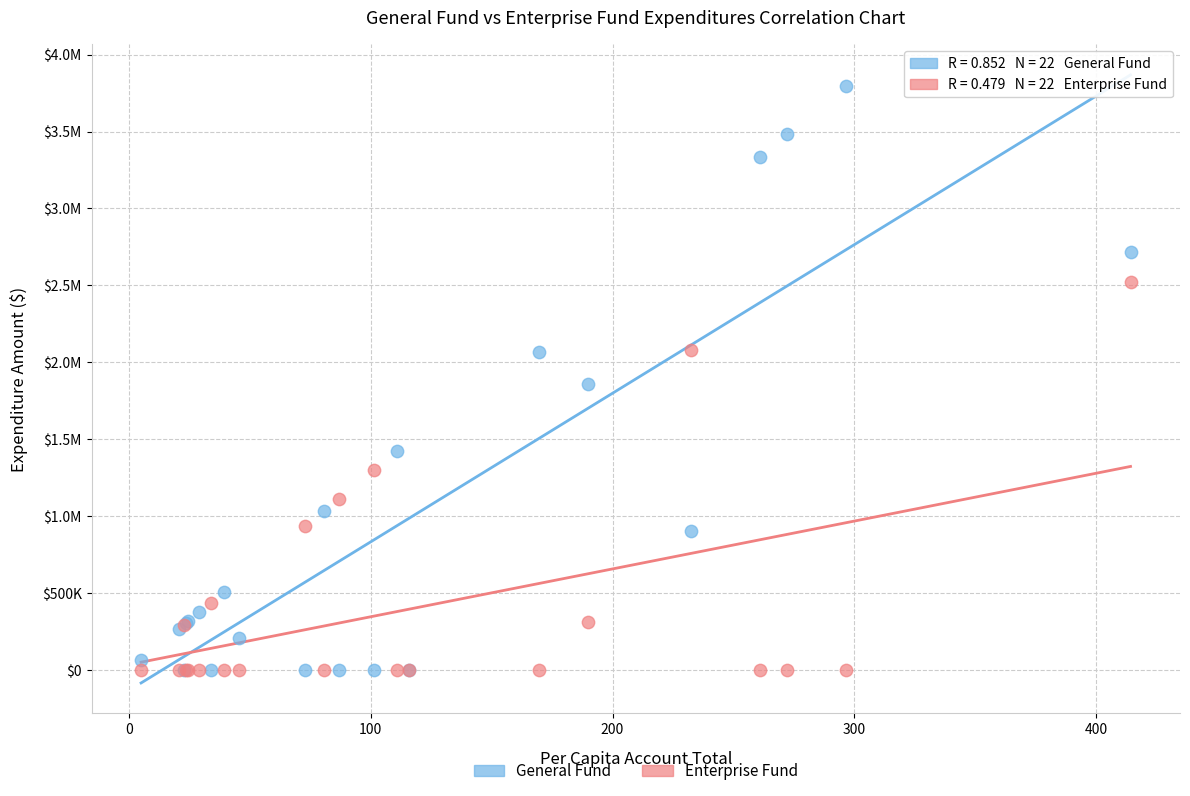

What are all the series names shown in the legend?

General Fund, Enterprise Fund